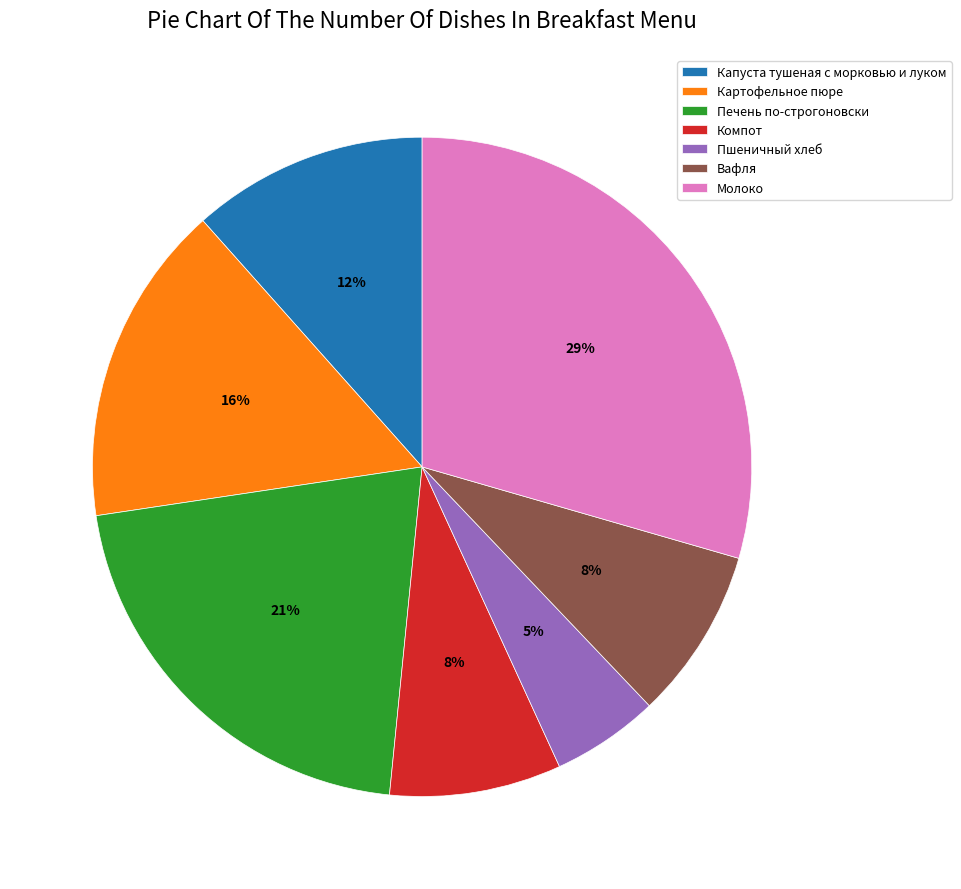

Count the number of slices in the pie.

7